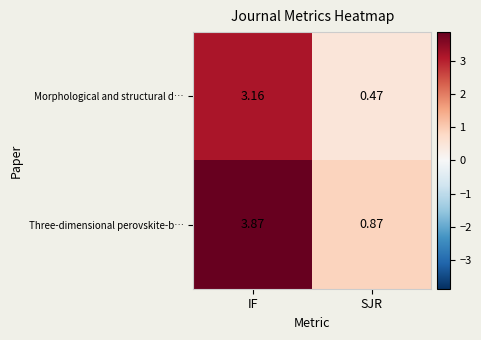

Which category has the highest value across all series?

IF